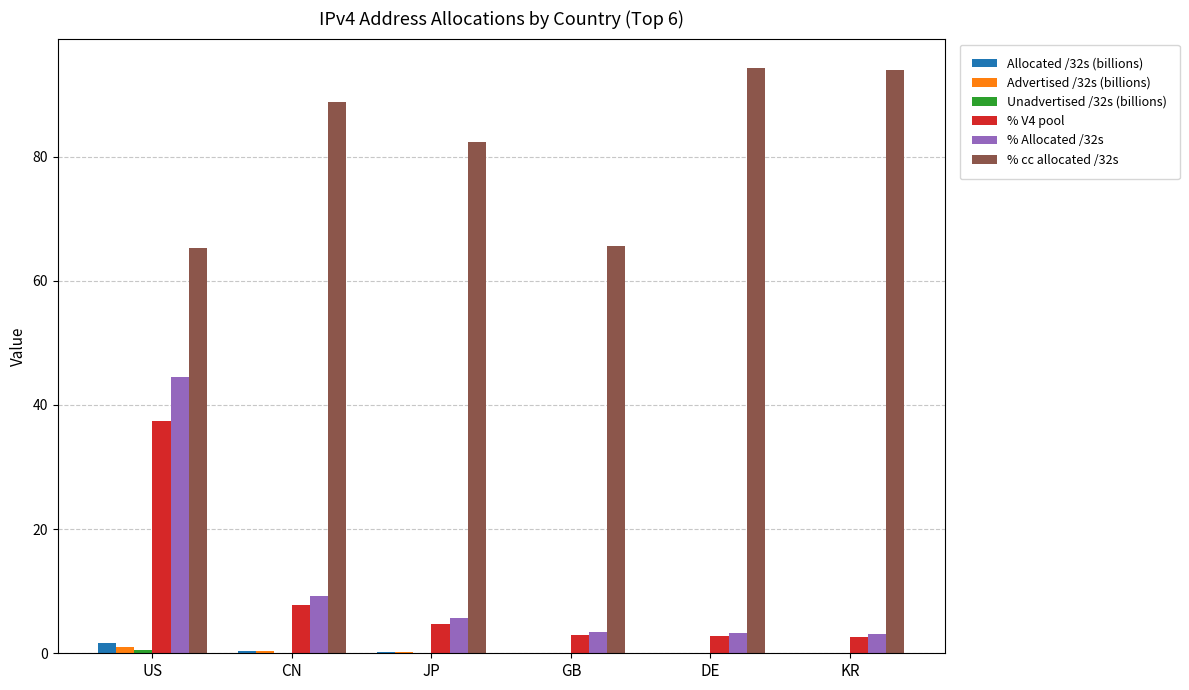

What is the total value across all series at JP?

93.0